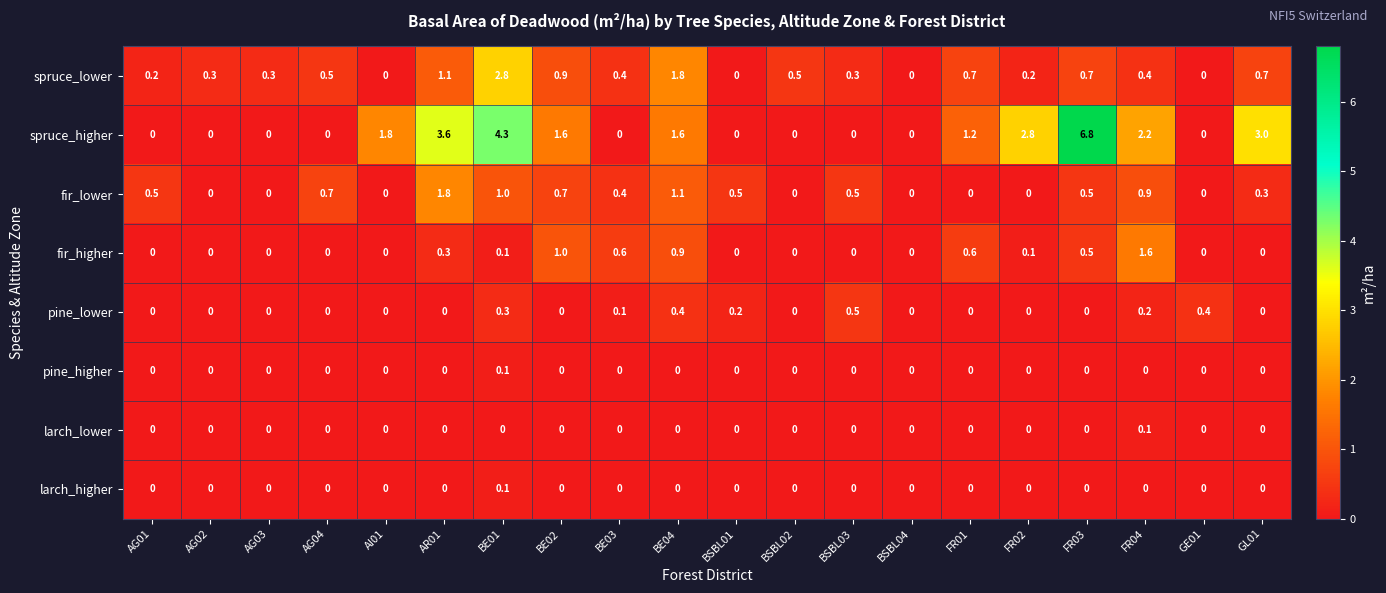

What is the average value of the spruce_lower series?

0.6